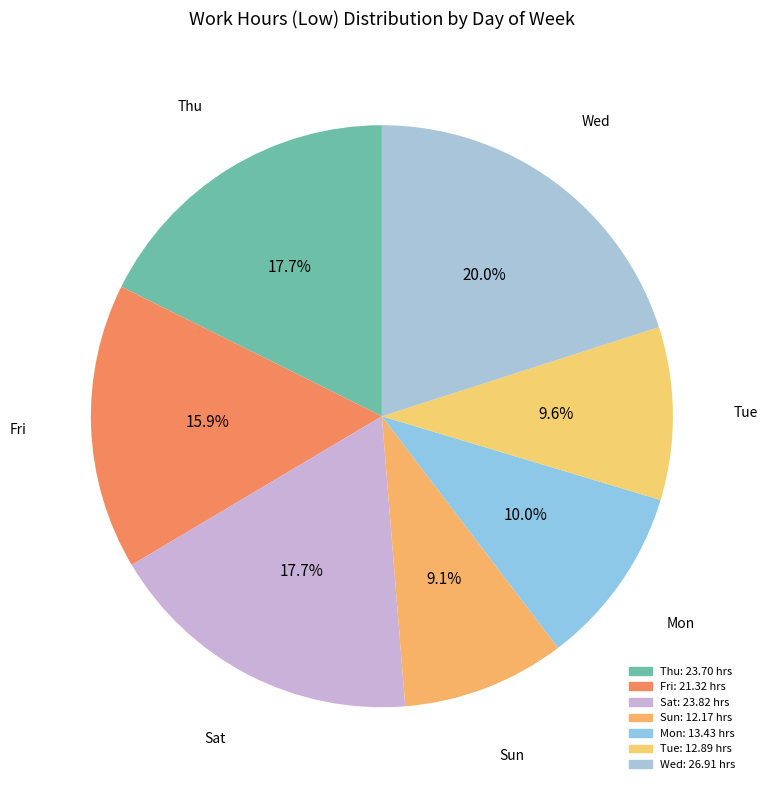

What is the ratio of the value at Tue to the value at Fri?

0.6